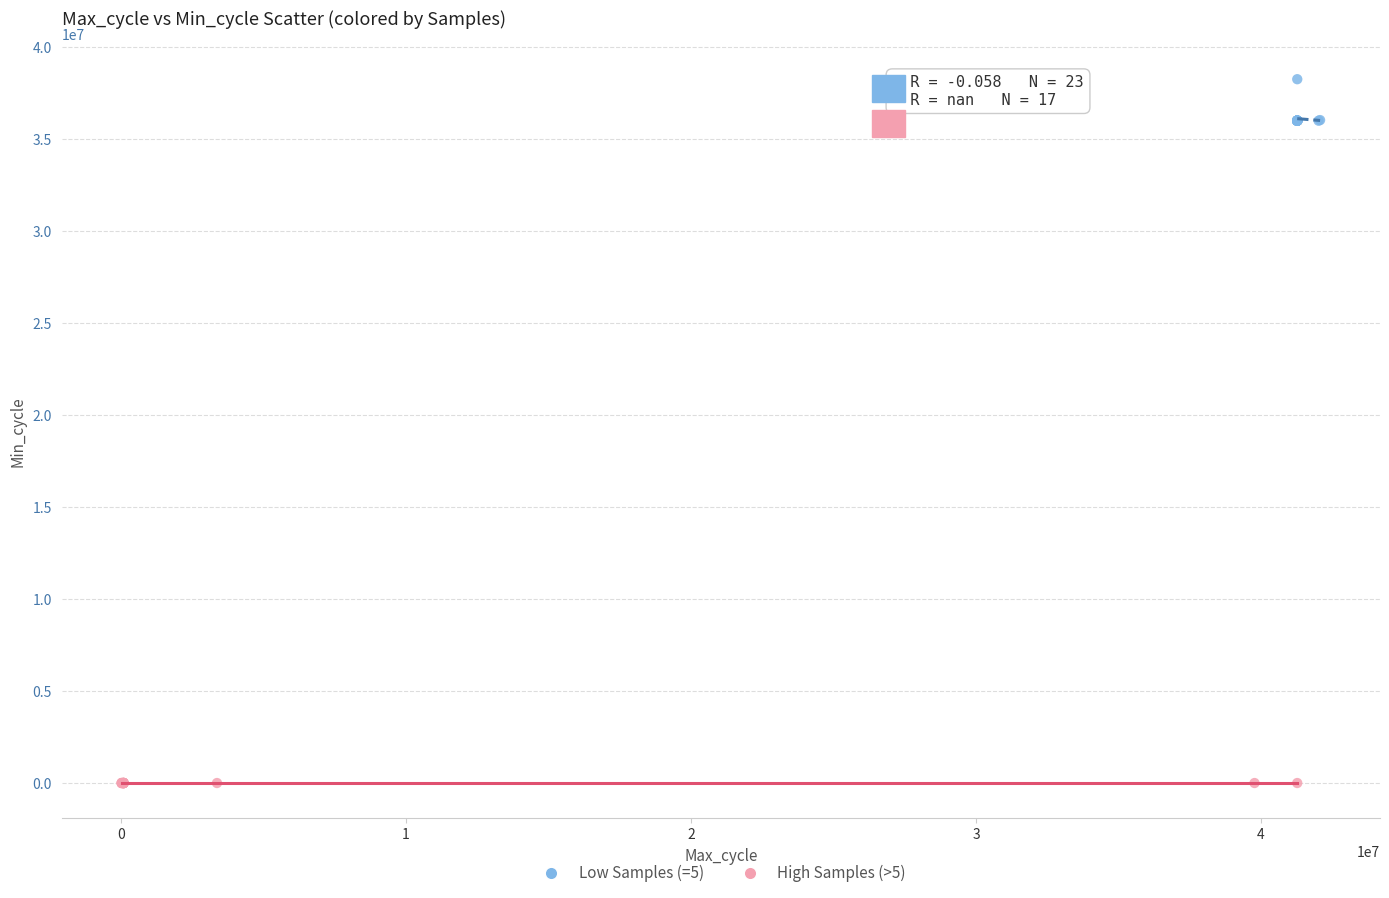

Which series contains the lowest Y value?

High Samples (>5)